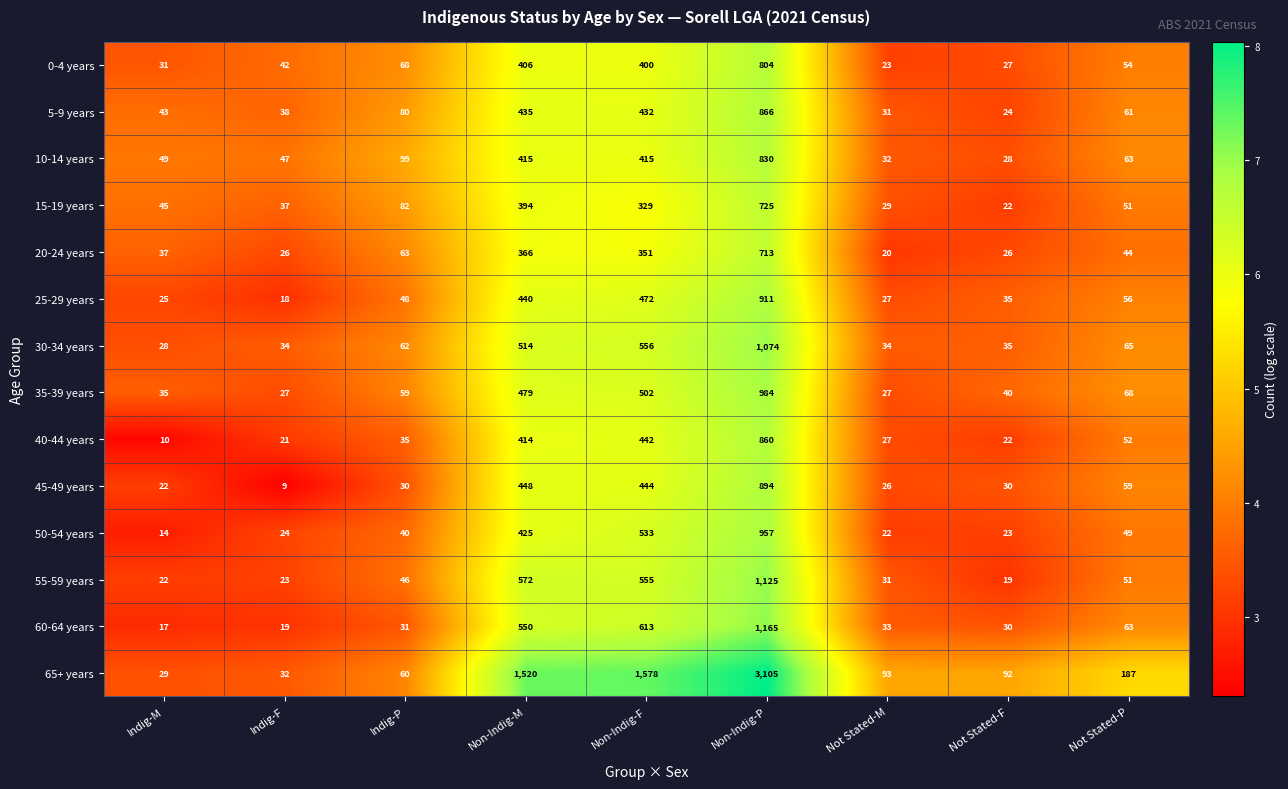

How many distinct data groups are displayed?

14